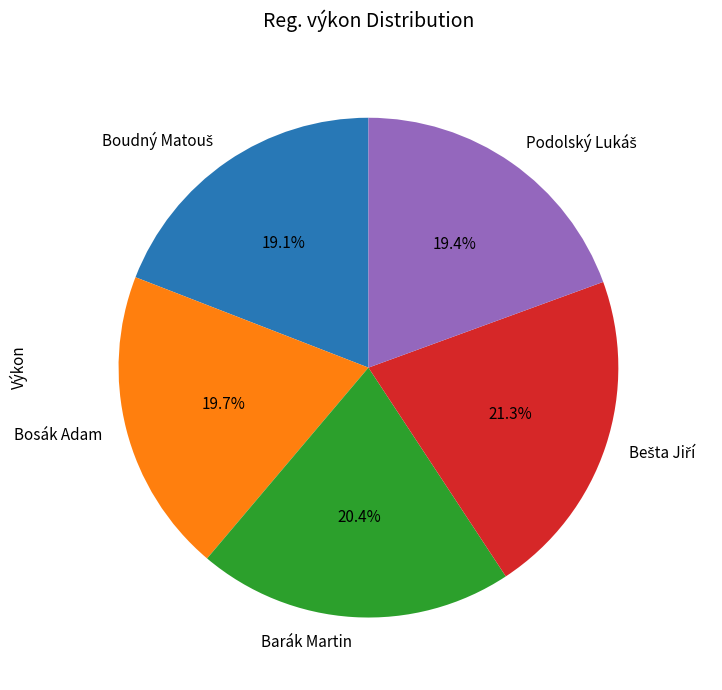

What percentage is NOT represented by Bosák Adam?

80.3%